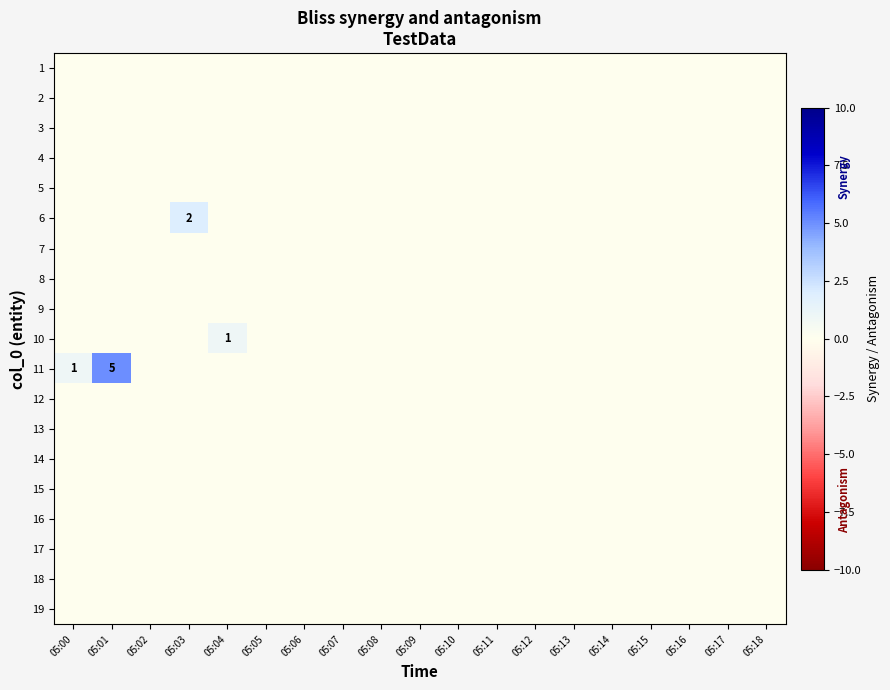

Which series changed the most between 05:00 and 05:12?

11